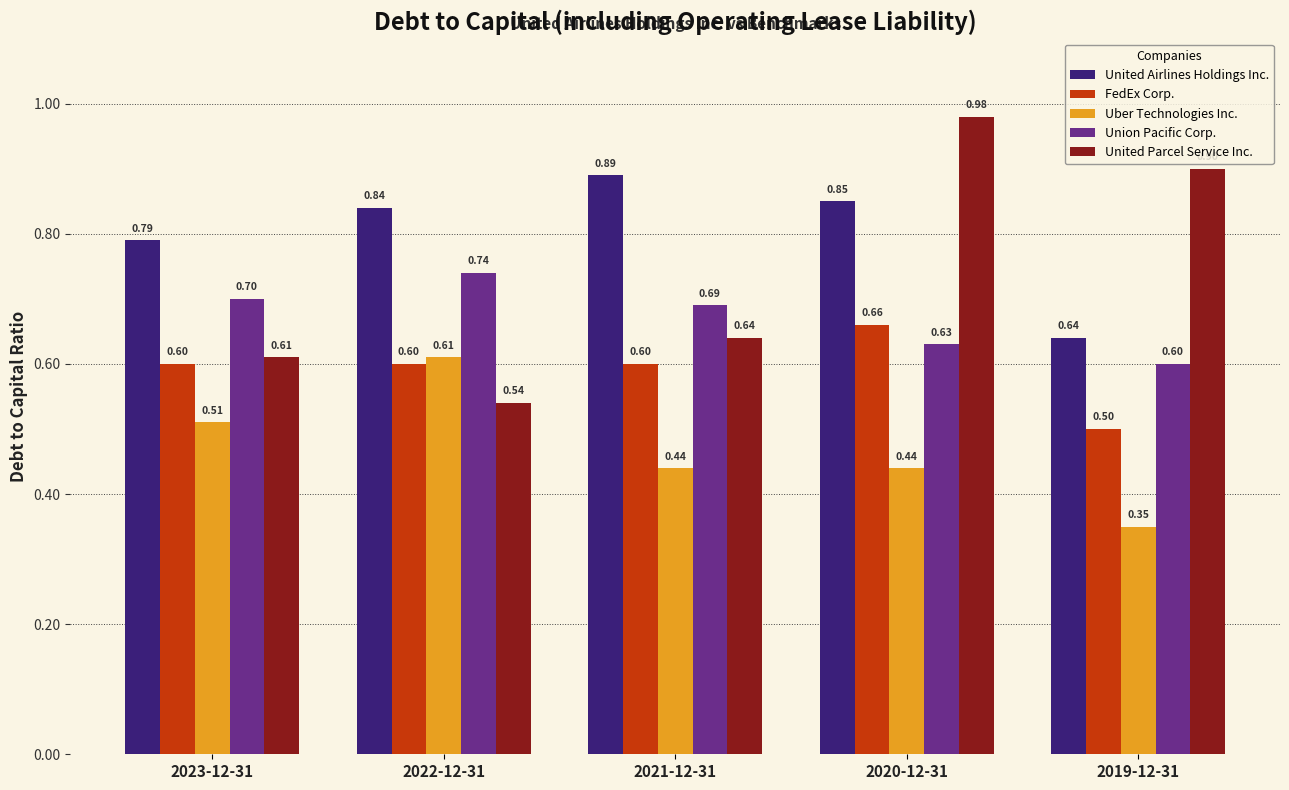

Which series has the widest spread of values?

United Parcel Service Inc.